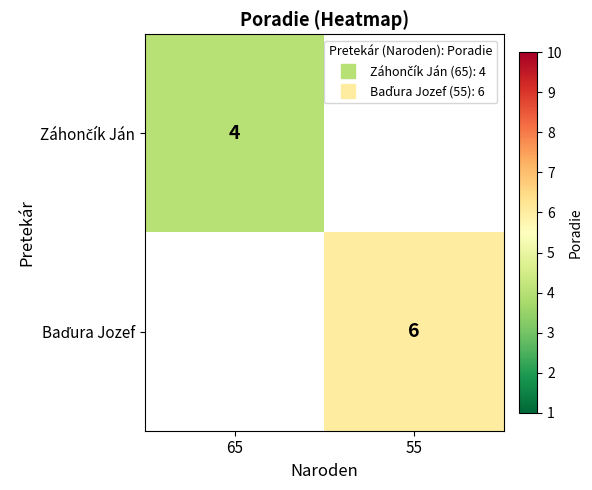

At which label is Záhončík Ján closest to 4?

65